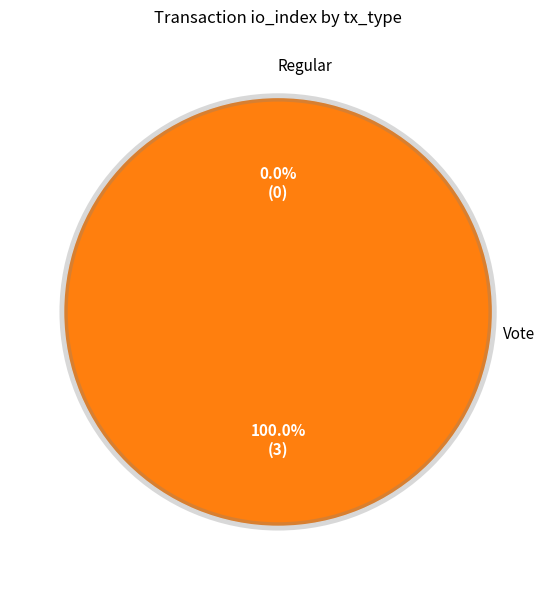

Does any single category account for the majority?

Yes